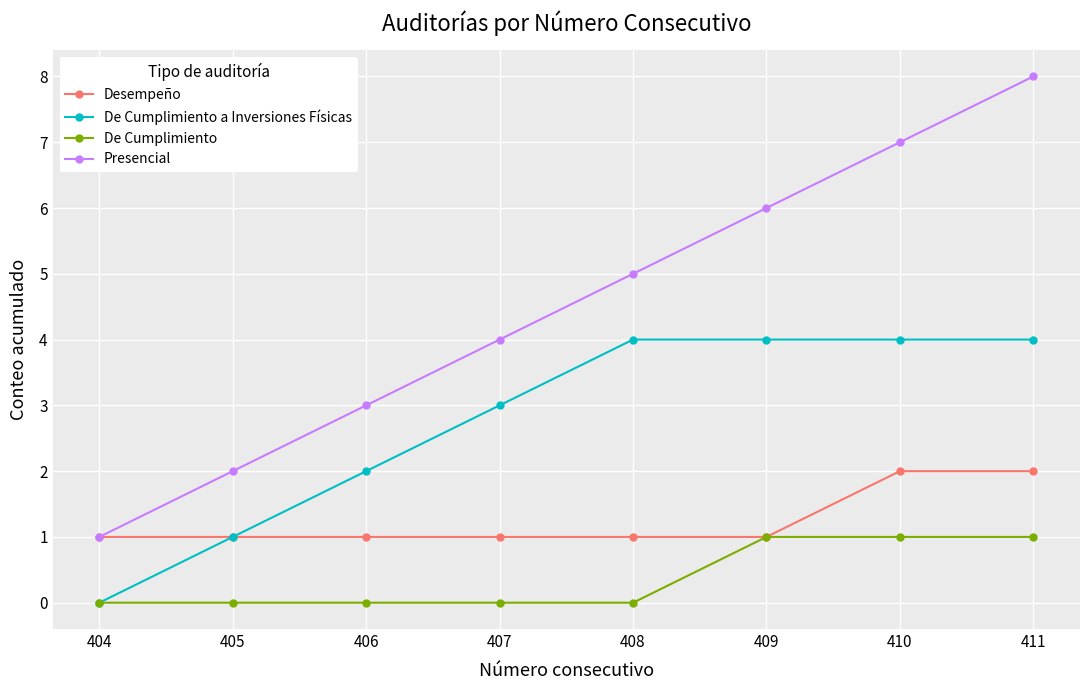

List the labels in order of Presencial value, largest first.

411, 410, 409, 408, 407, 406, 405, 404